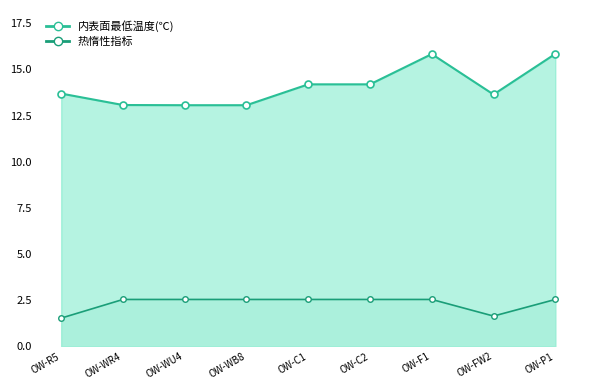

True or false: 热惰性指标 and 内表面最低温度(℃) cross at least once.

False